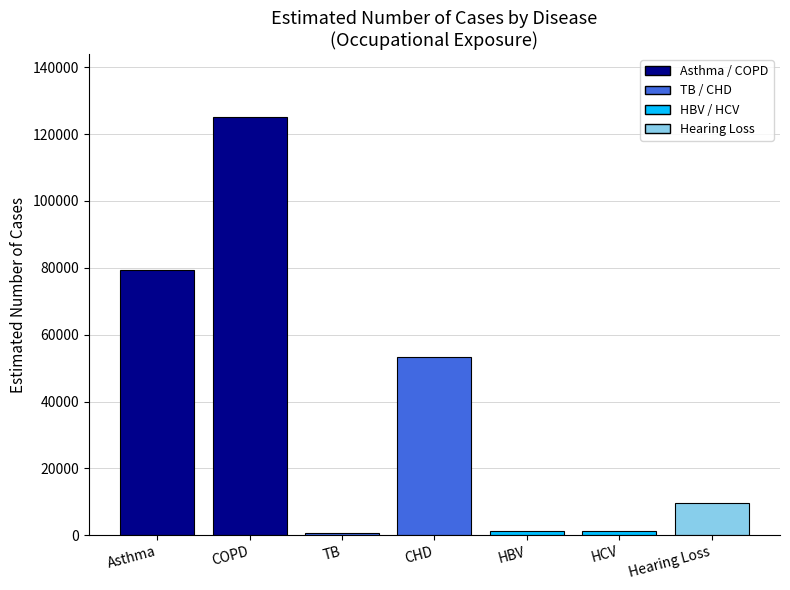

Does the chart contain stacked bars?

No